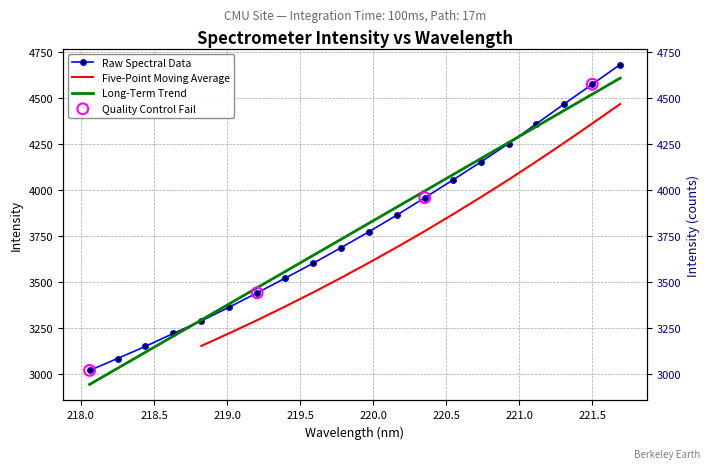

What is the change in value from 218.6332 to 219.2067?

+220.5